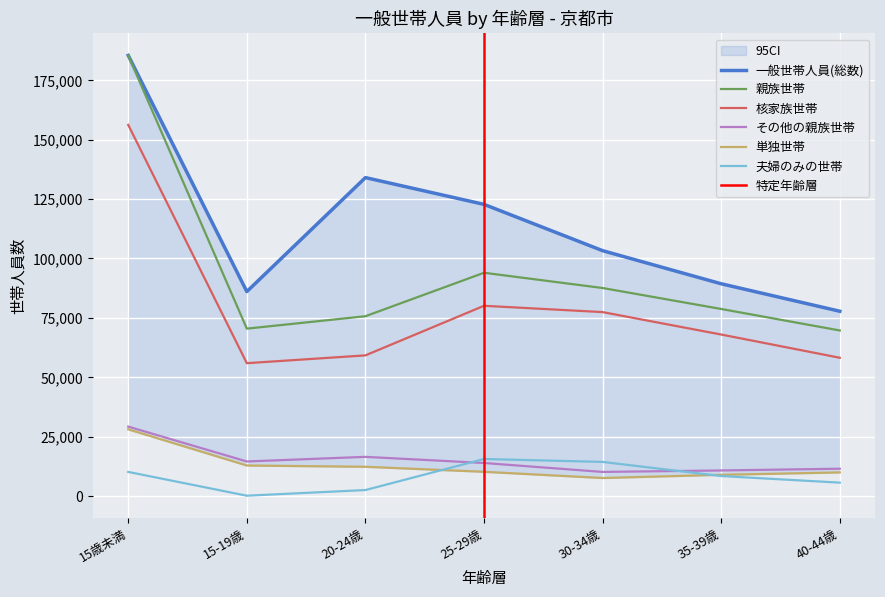

How many lines are shown in the chart?

6